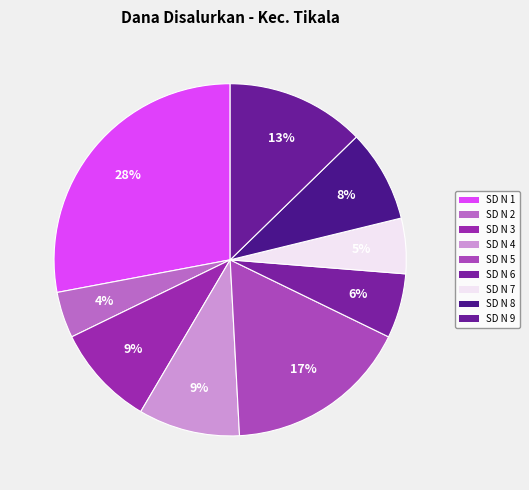

How many segments does this pie chart have?

9